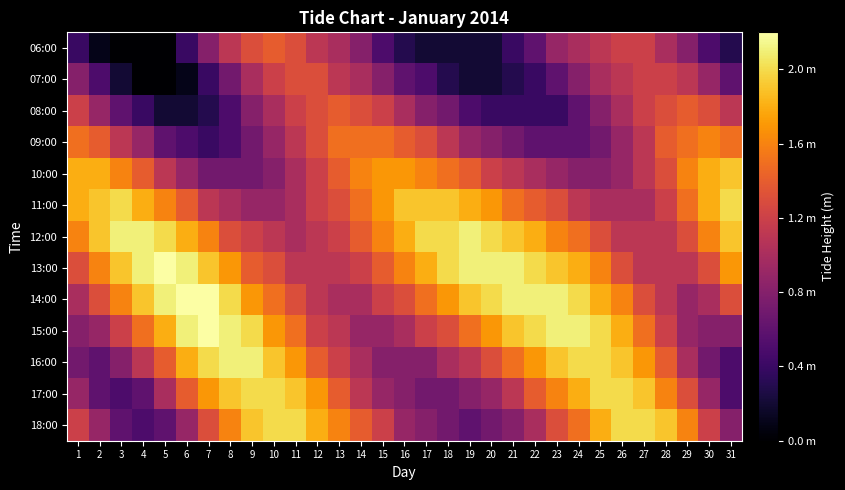

Rank the series at 23 from highest to lowest value.

14:00, 15:00, 13:00, 16:00, 12:00, 17:00, 11:00, 18:00, 06:00, 10:00, 07:00, 09:00, 08:00